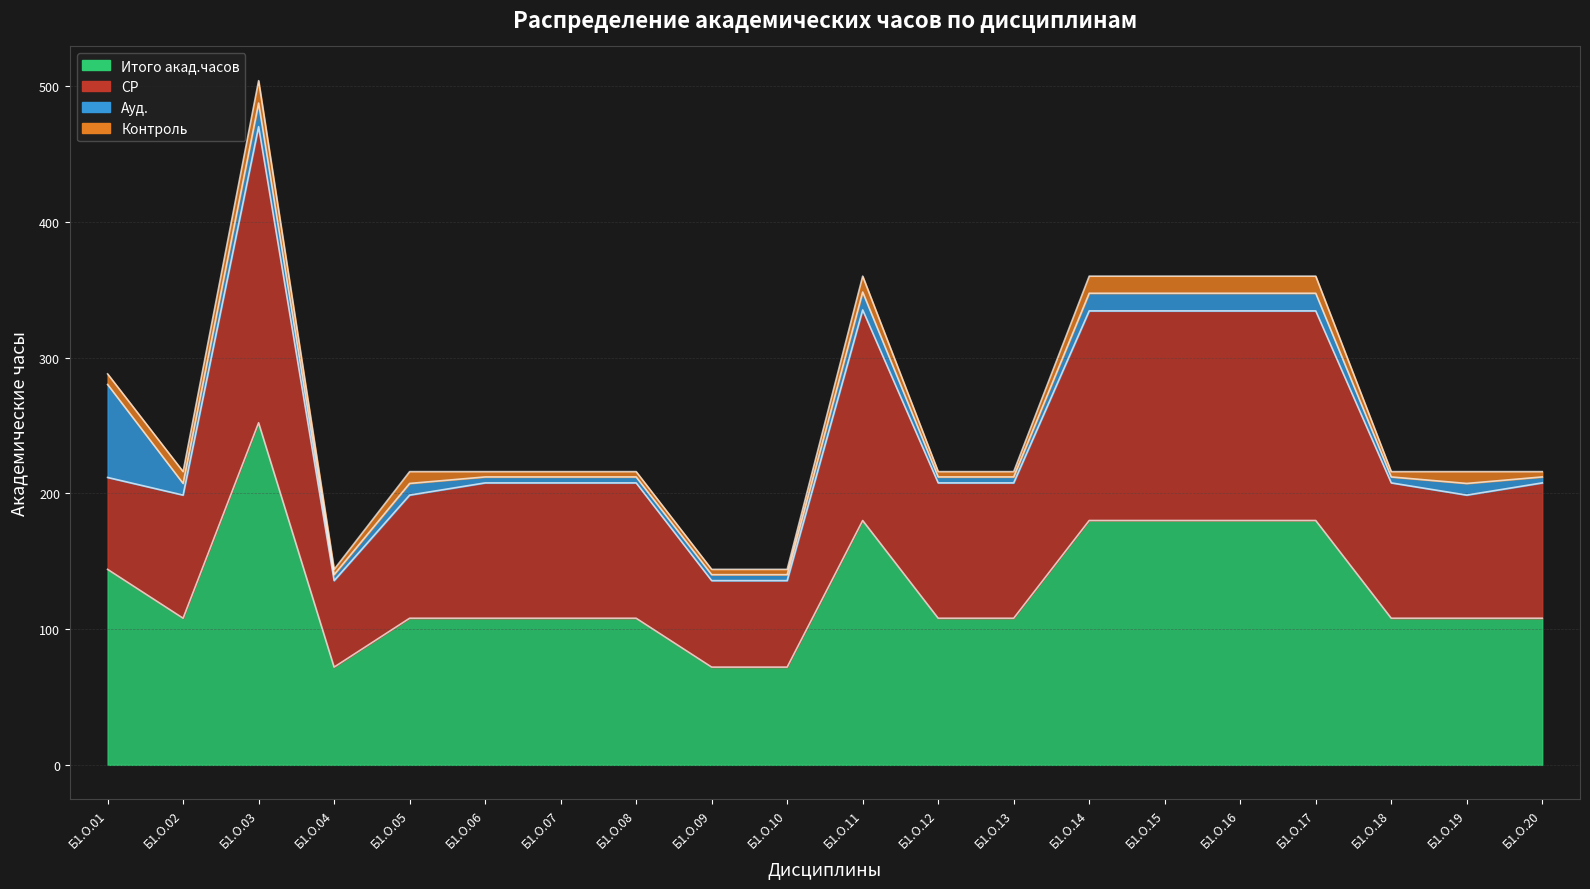

What is the smallest value displayed?

72.0